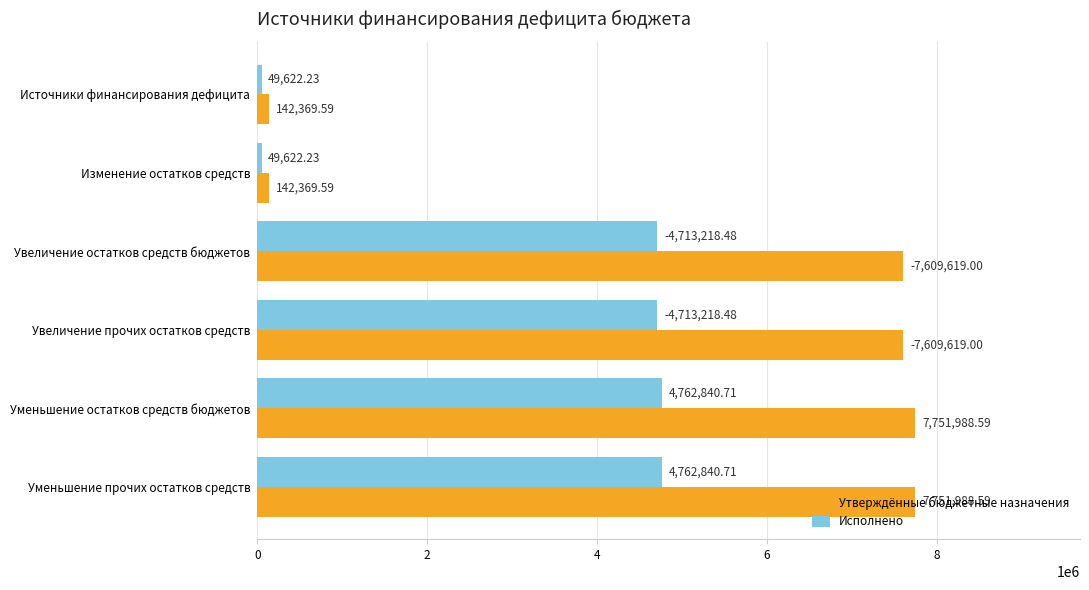

Which series has the largest range (max minus min)?

Утверждённые бюджетные назначения